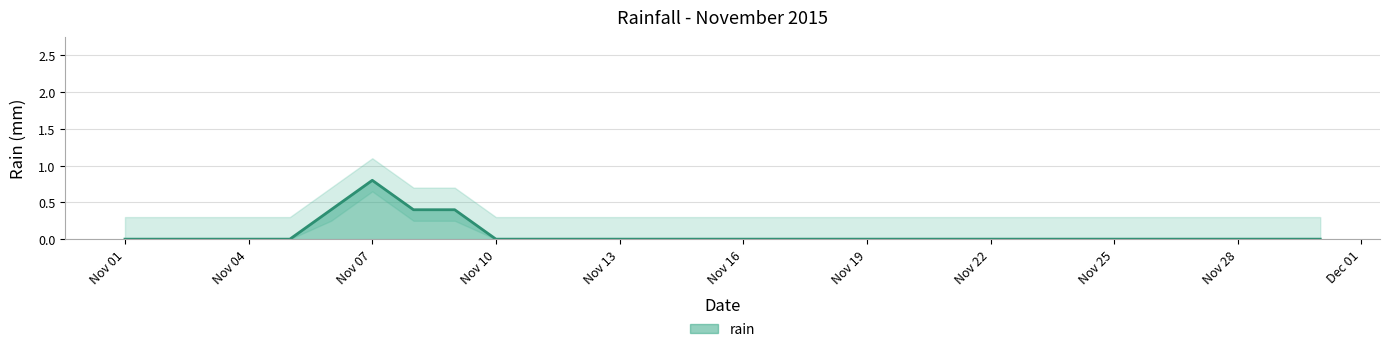

Count the number of categories in the chart.

30